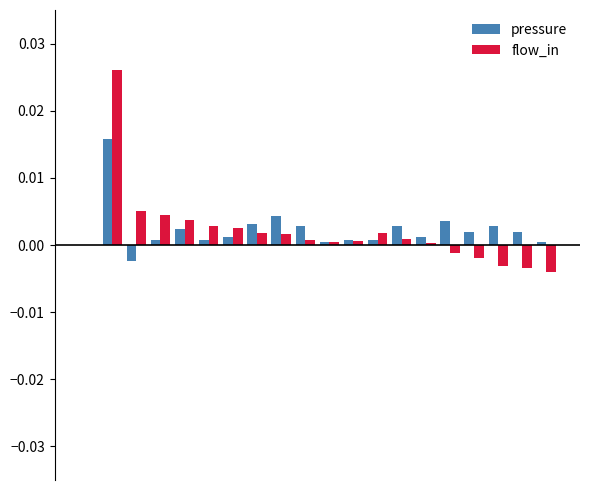

Are the bars horizontal?

No